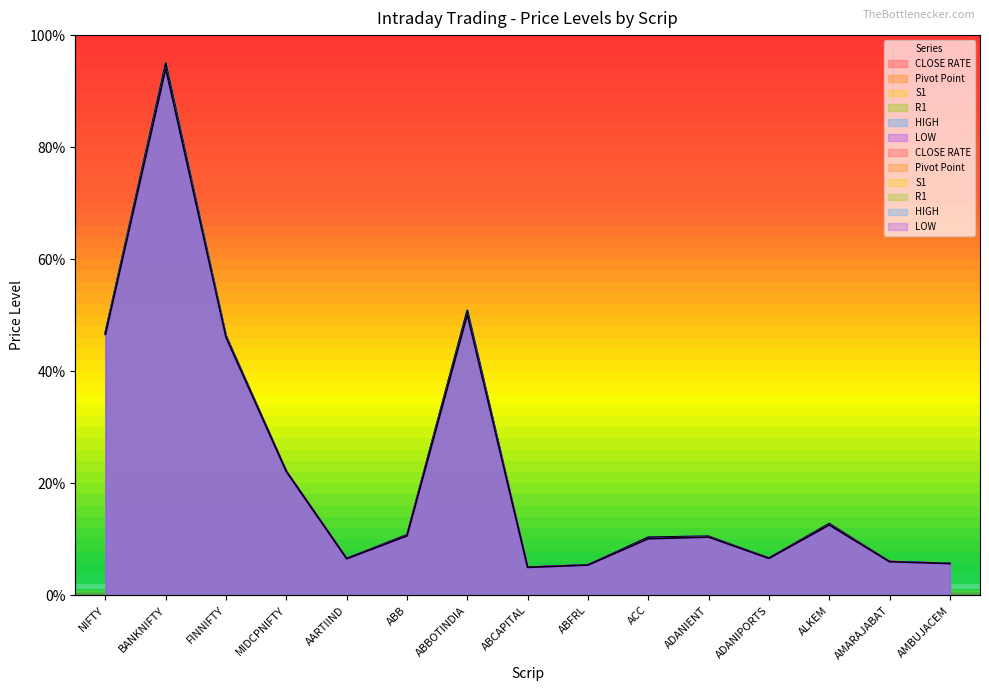

Reading left to right, list all the values displayed in this chart.

CLOSE RATE: 46.8	94.5	46.2	22.1	6.6	10.8	50.3	5.0	5.4	10.2	10.5	6.6	12.8	6.0	5.7
Pivot Point: 46.8	94.5	46.2	22.1	6.6	10.7	50.4	5.0	5.4	10.2	10.5	6.6	12.7	6.0	5.7
S1: 46.6	94.1	46.0	22.1	6.5	10.7	50.0	5.0	5.4	10.1	10.4	6.6	12.6	6.0	5.7
R1: 47.0	95.0	46.3	22.1	6.6	10.8	50.7	5.0	5.4	10.4	10.5	6.6	12.8	6.0	5.7
HIGH: 46.9	95.0	46.3	22.1	6.6	10.8	50.9	5.0	5.4	10.4	10.5	6.6	12.8	6.0	5.7
LOW: 46.6	94.1	46.0	22.1	6.5	10.6	50.2	5.0	5.4	10.1	10.4	6.6	12.6	6.0	5.7